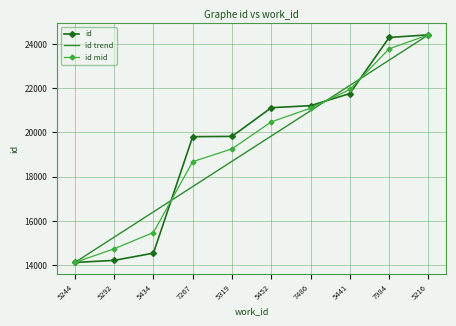

Which category has the lowest value in the id trend series?

5244